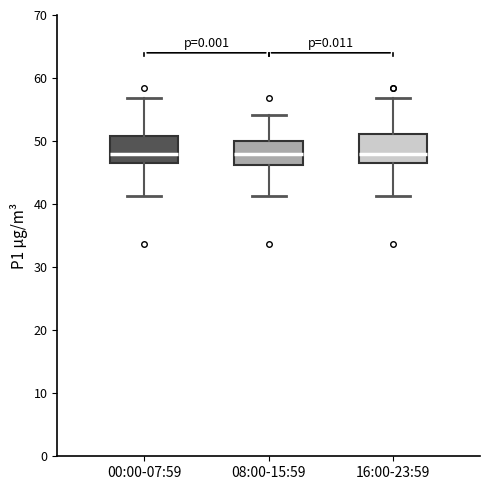

Reading left to right, read every box against the y-axis: the position of its median line, the range the box covers, and the ends of its whiskers. The values are not printed on the chart, so give them approximately, as read against the axis.

00:00-07:59: median 48, box 46 to 51, whiskers 41 to 57
08:00-15:59: median 48, box 46 to 50, whiskers 41 to 54
16:00-23:59: median 48, box 46 to 51, whiskers 41 to 57